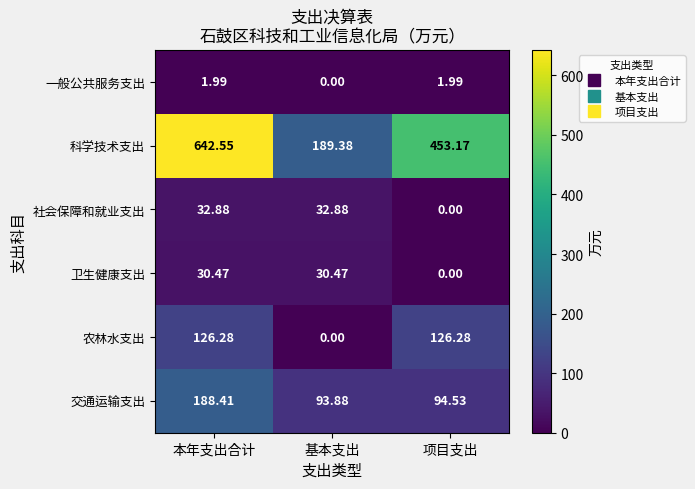

Rank the series by their maximum value, from lowest to highest.

一般公共服务支出, 卫生健康支出, 社会保障和就业支出, 农林水支出, 交通运输支出, 科学技术支出